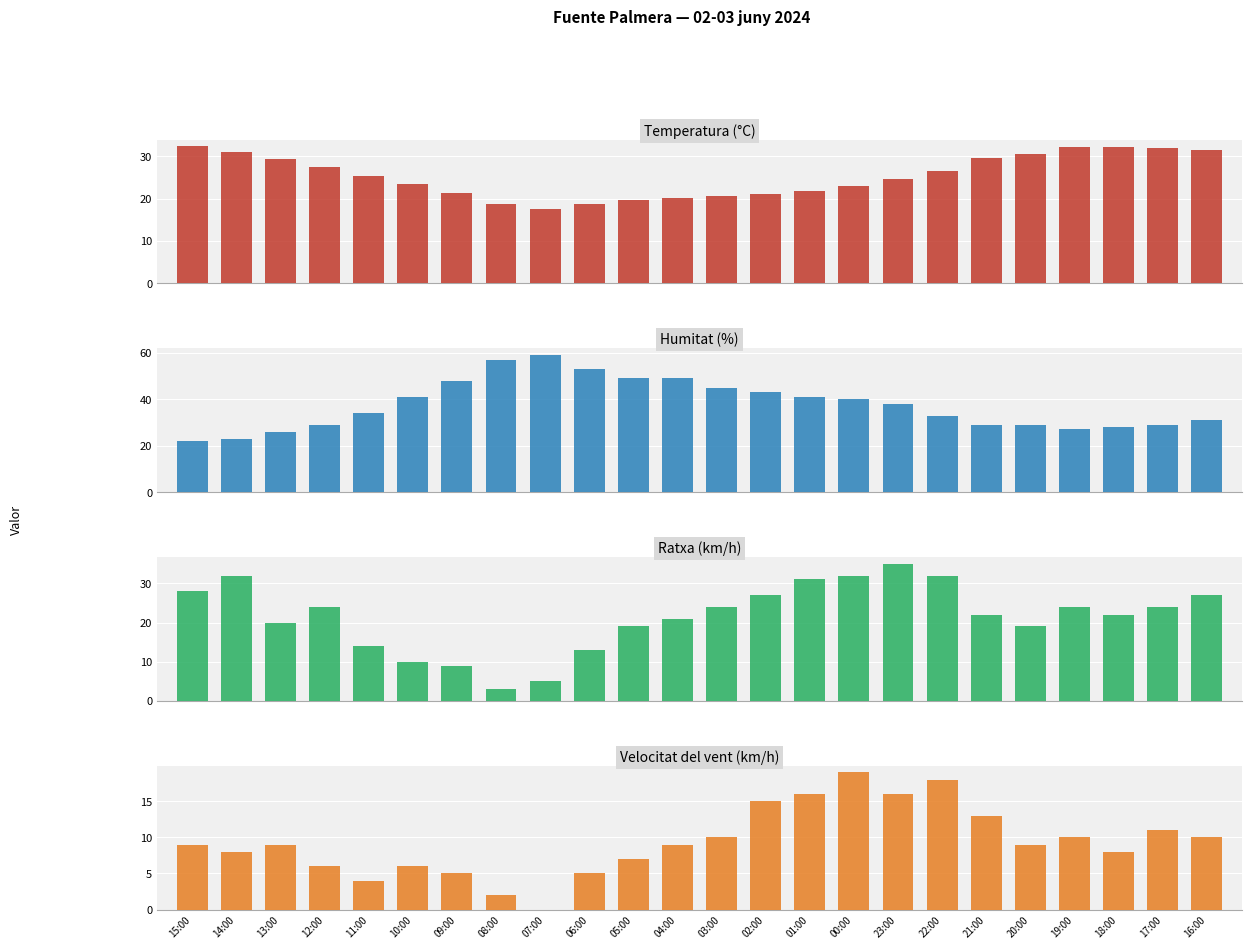

What is the label of the 21st bar from the right?

12:00